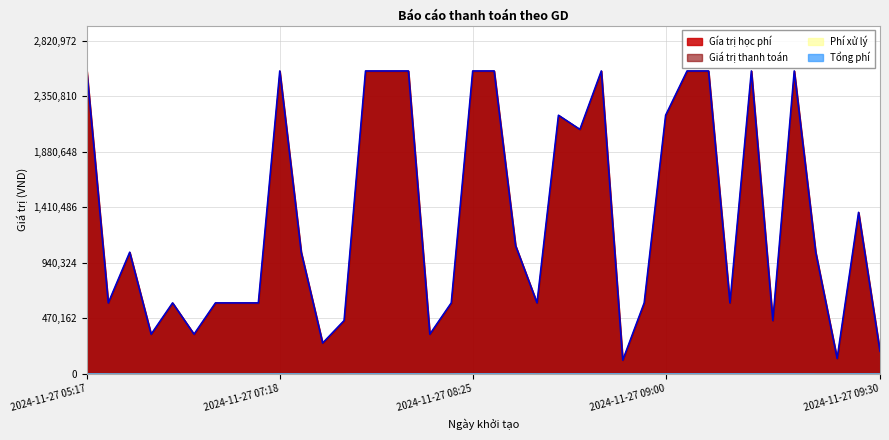

Does the chart display data point markers on the line(s)?

No